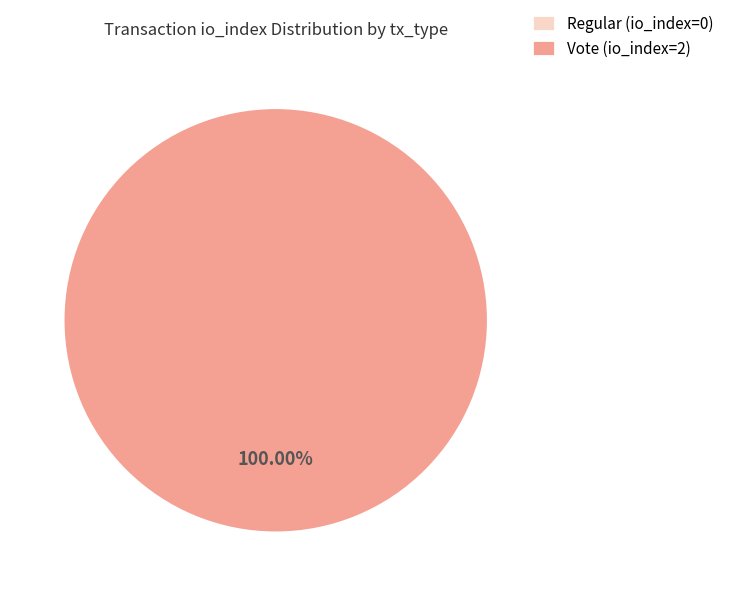

What is the majority slice?

Vote (io_index=2)